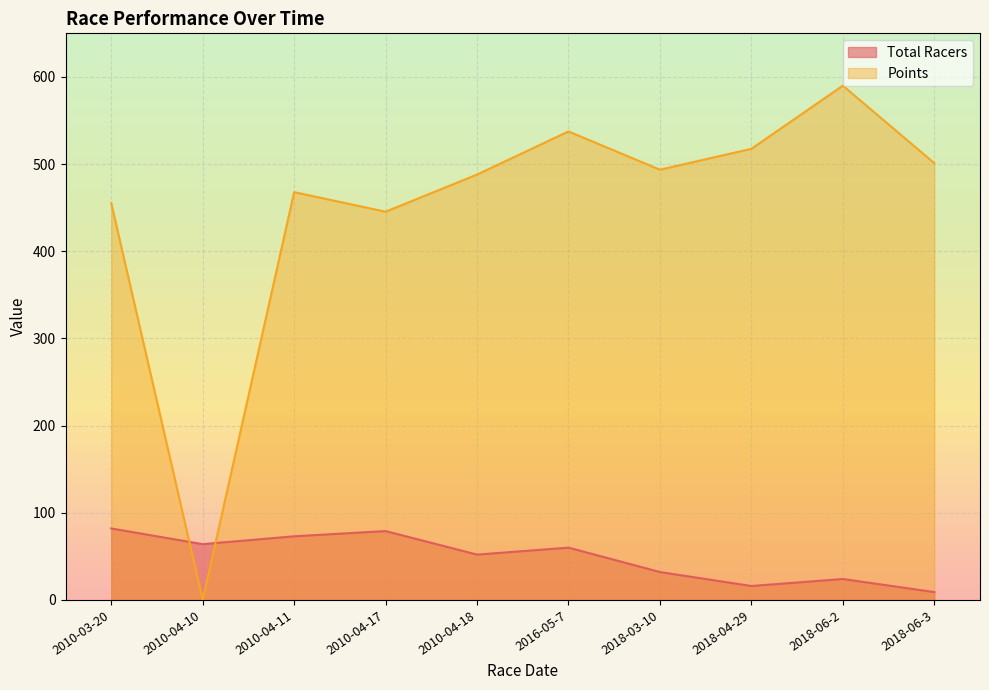

Where is the first local minimum for Points?

2010-04-10